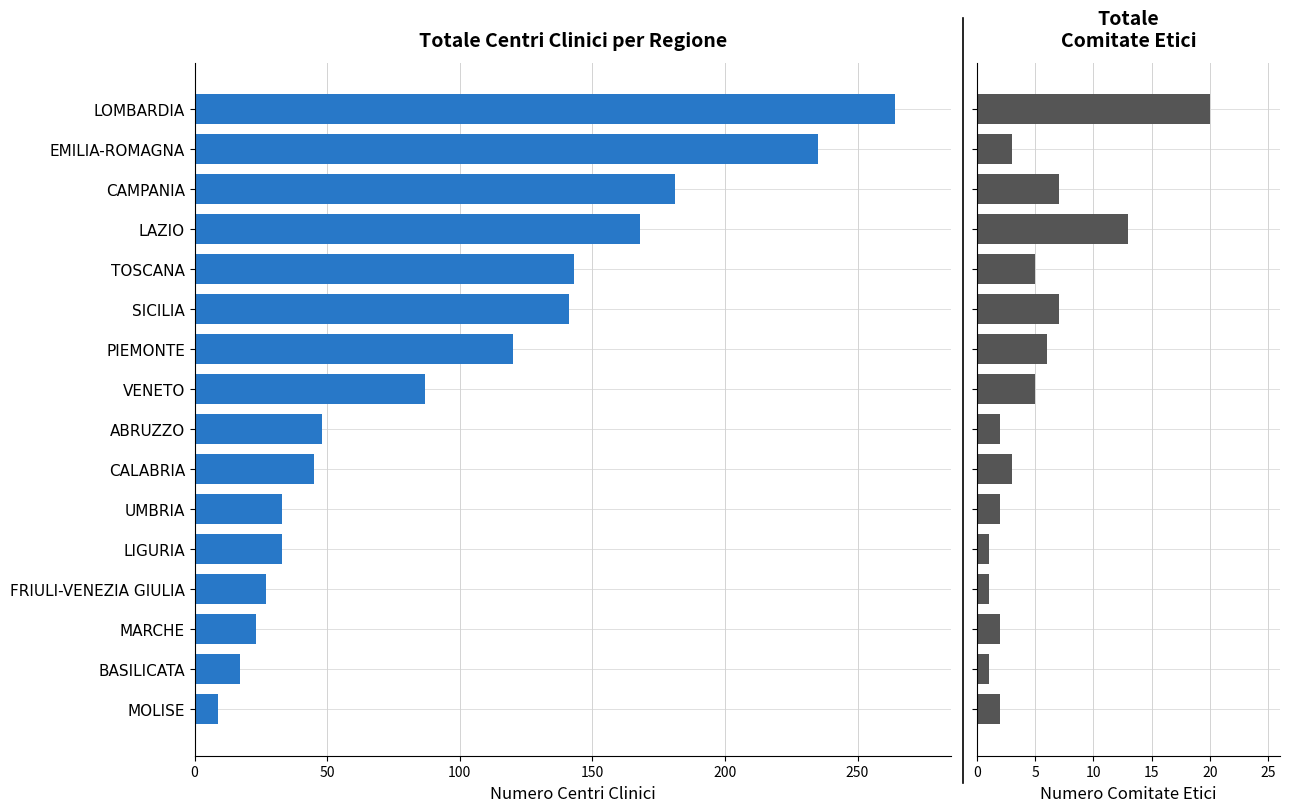

What is the difference between the maximum and minimum values in the Totale Centri Clinici series?

255